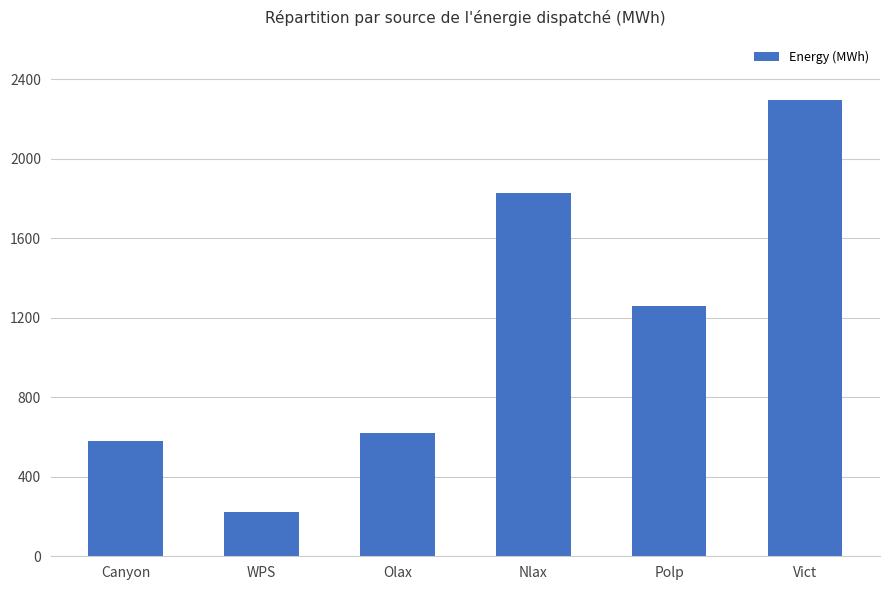

What is the label of the 6th bar from the right?

Canyon